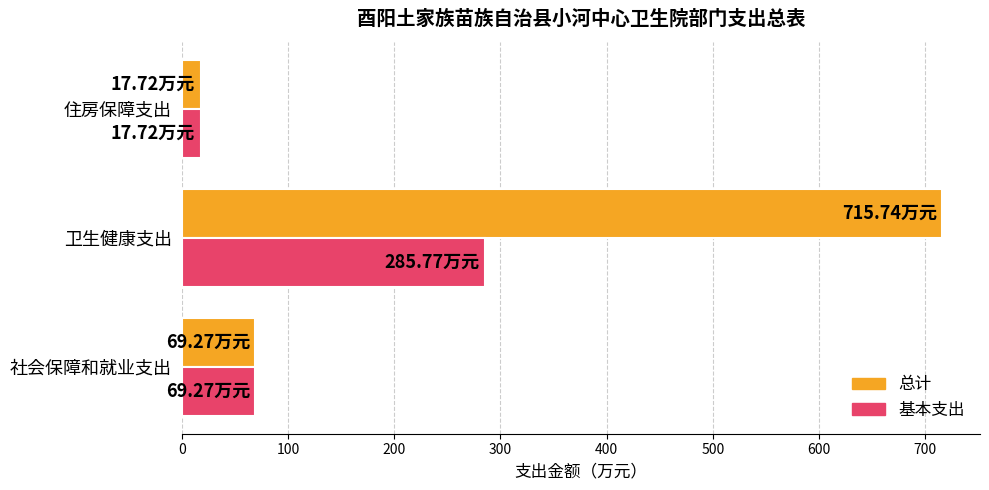

What is the average value of the 总计 series?

267.6